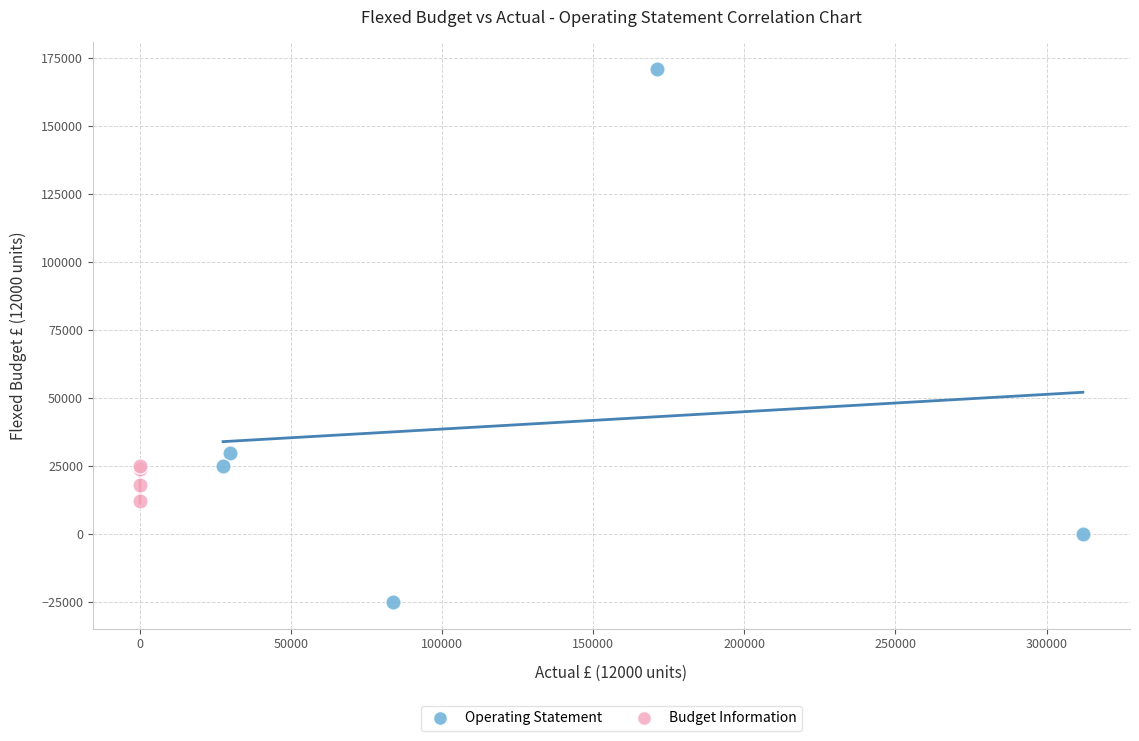

Which series contains the lowest Y value?

Operating Statement